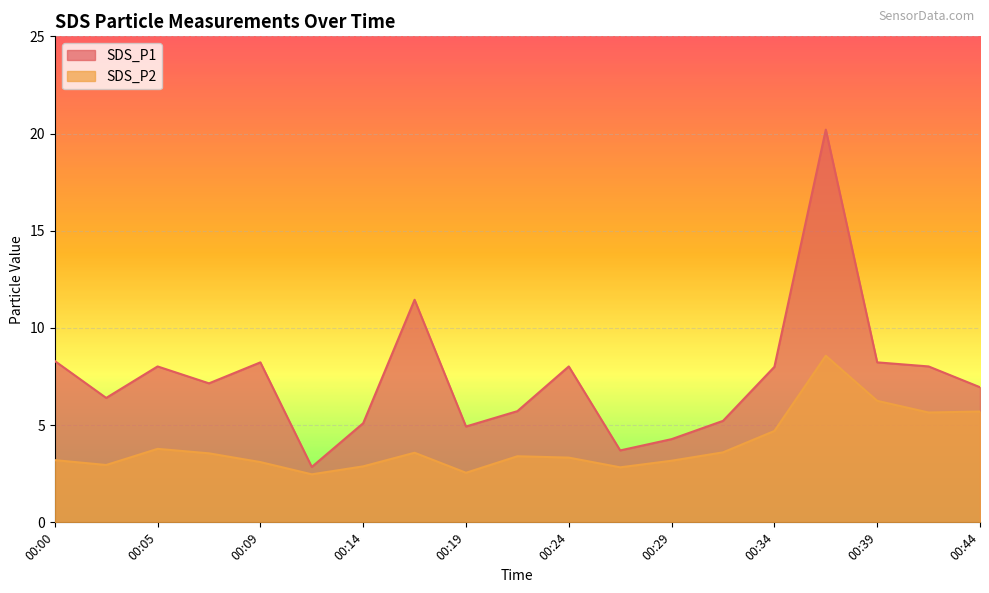

Reading left to right, extract all data points from this chart.

SDS_P1: 8.3	6.4	8.0	7.2	8.2	2.9	5.1	11.4	4.9	5.7	8.0	3.7	4.3	5.2	8.0	20.2	8.2	8.0	7.0
SDS_P2: 3.2	3.0	3.8	3.5	3.1	2.5	2.9	3.6	2.5	3.4	3.3	2.8	3.2	3.6	4.7	8.6	6.2	5.7	5.7